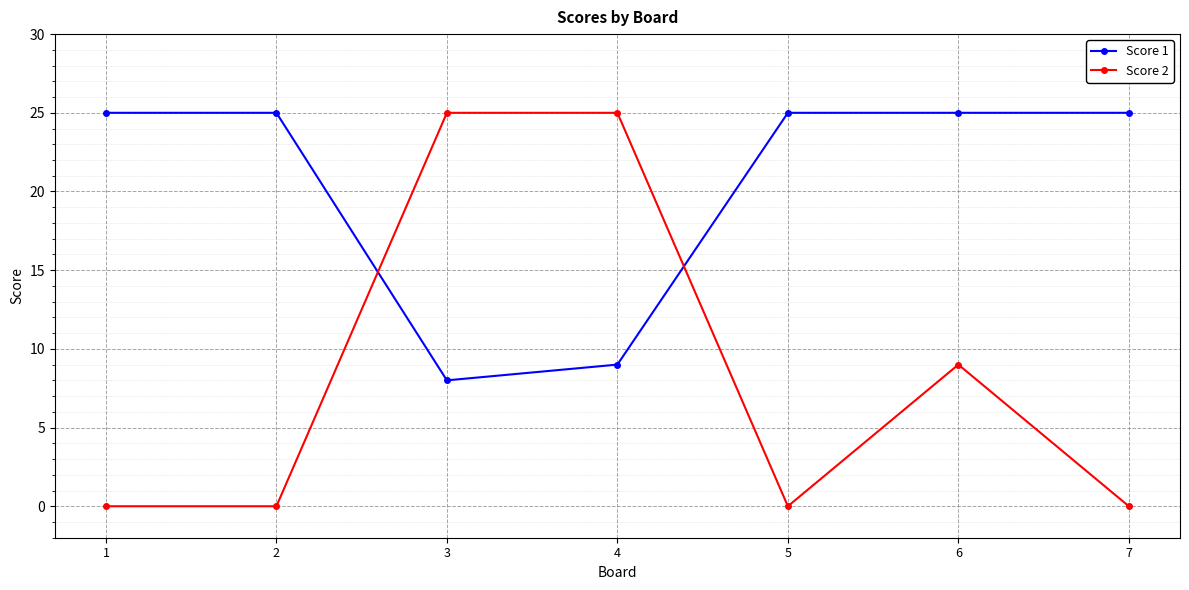

Rank the series at 6 from highest to lowest value.

Score 1, Score 2